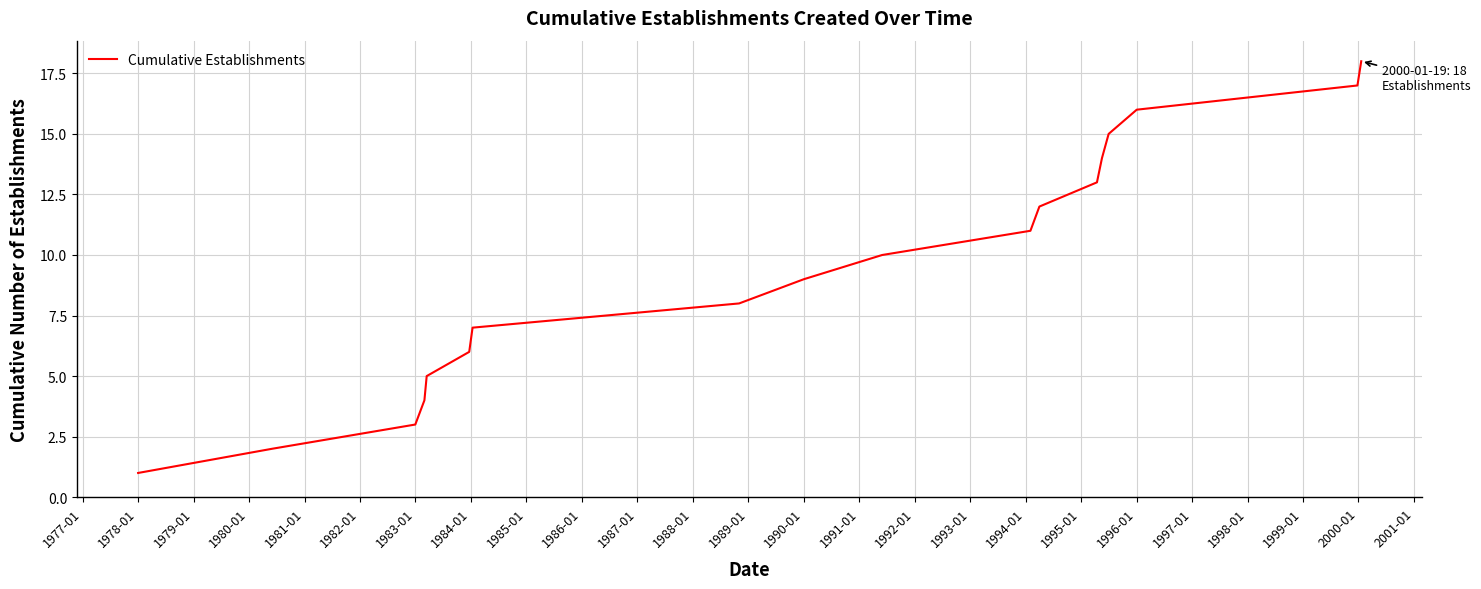

What is the greatest value displayed?

18